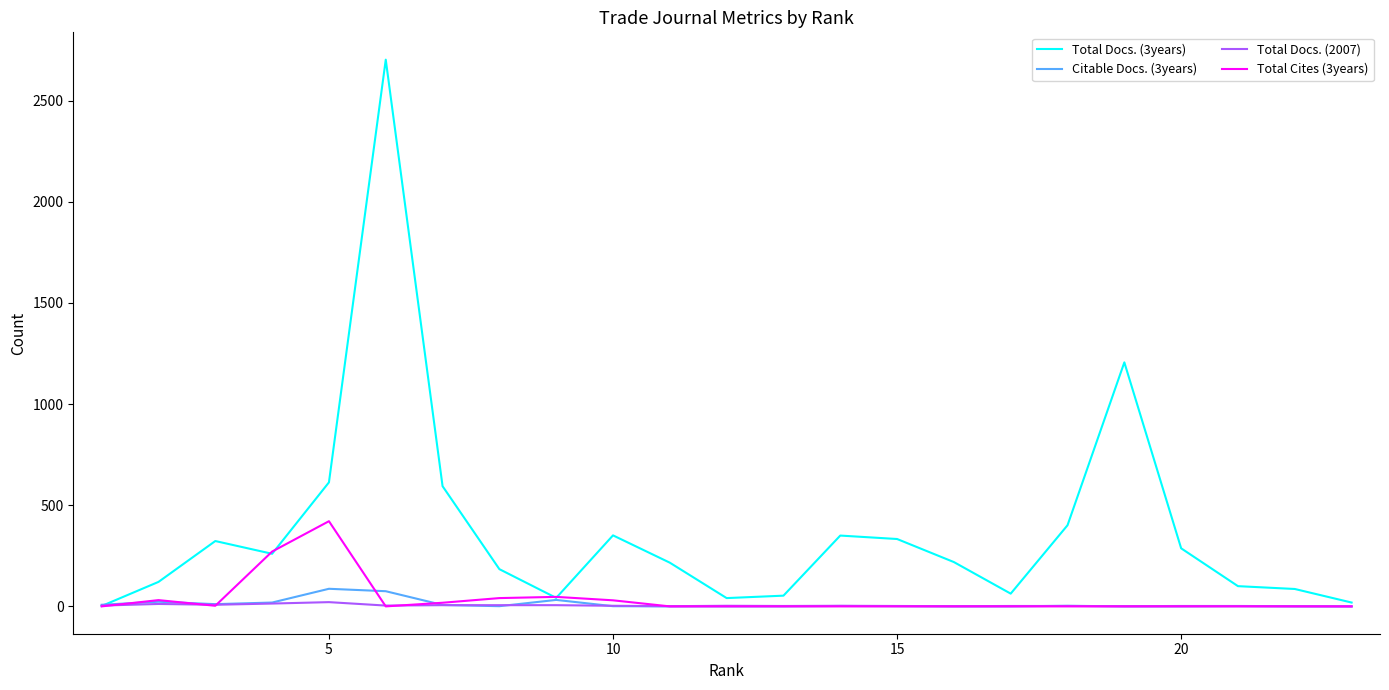

What is the difference between the maximum and minimum values in the Total Cites (3years) series?

421